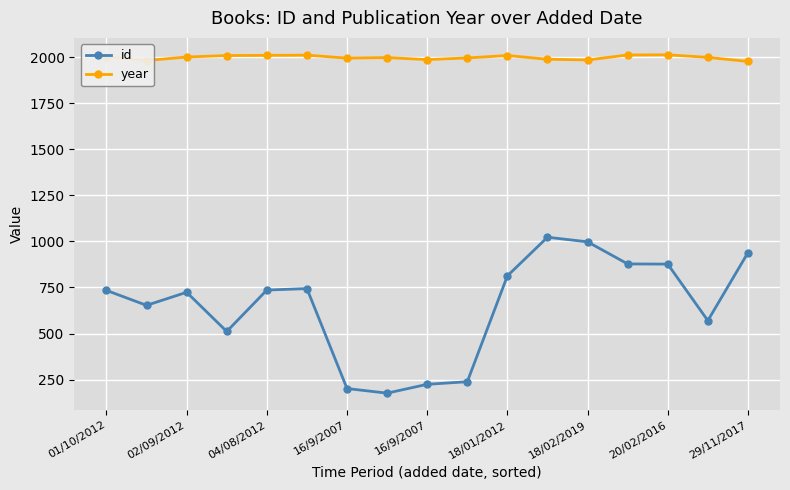

List the series in order of their peak value, highest first.

year, id